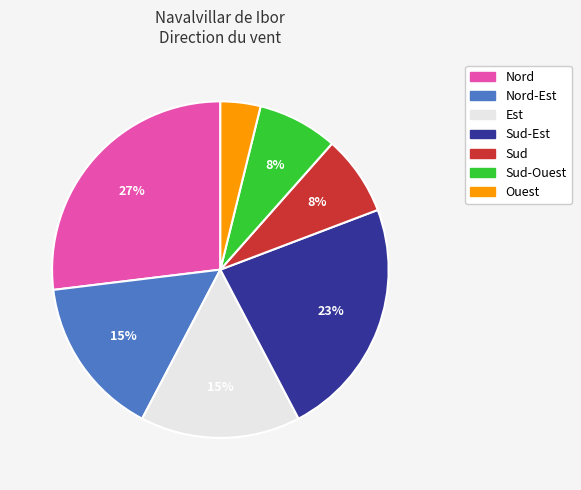

To the nearest percent, what is the difference between the largest and smallest slice percentages?

23%